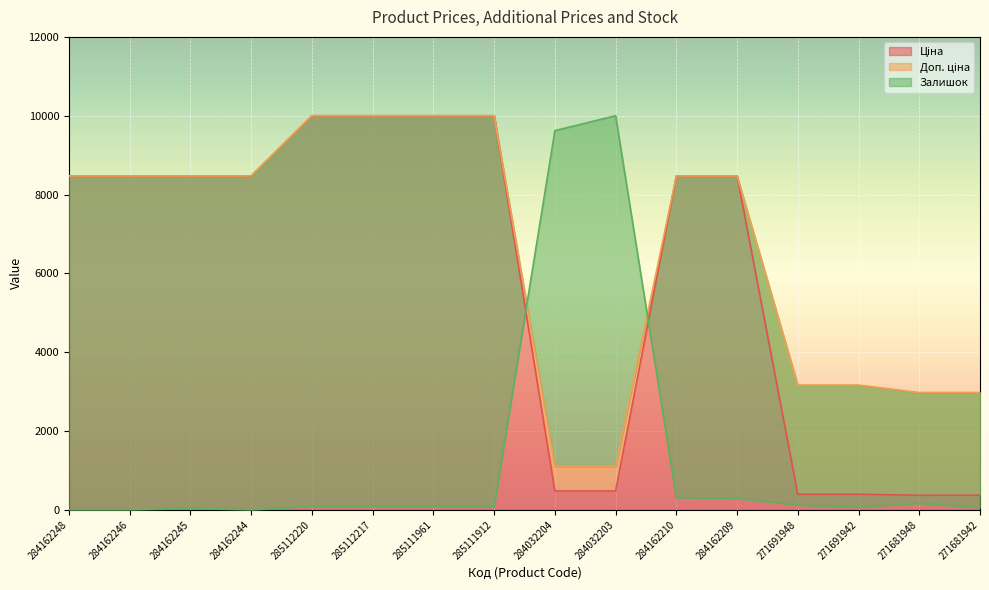

How many lines are shown in the chart?

3